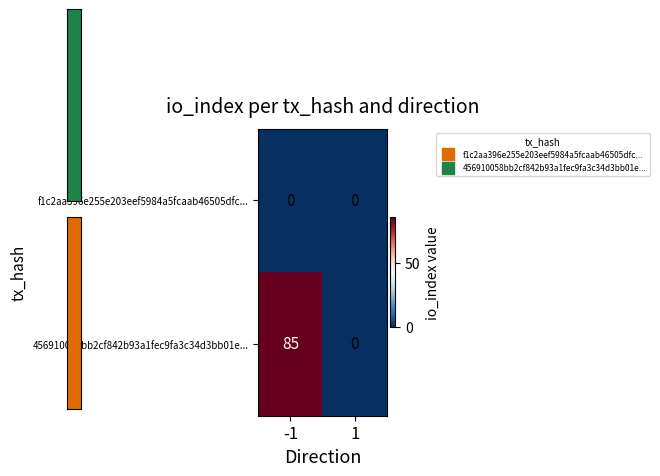

The value of f1c2aa396e255e203eef5984a5fcaab46505dfc... at 1 is 0. True or false?

True